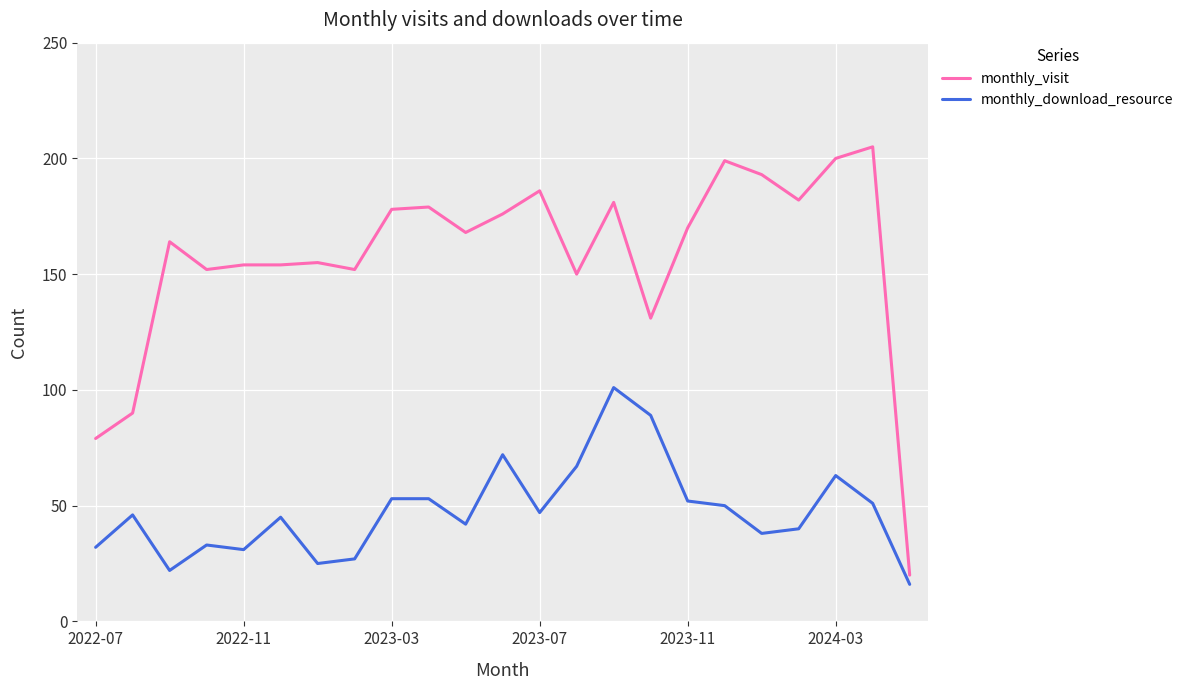

List the series in order of their peak value, highest first.

monthly_visit, monthly_download_resource